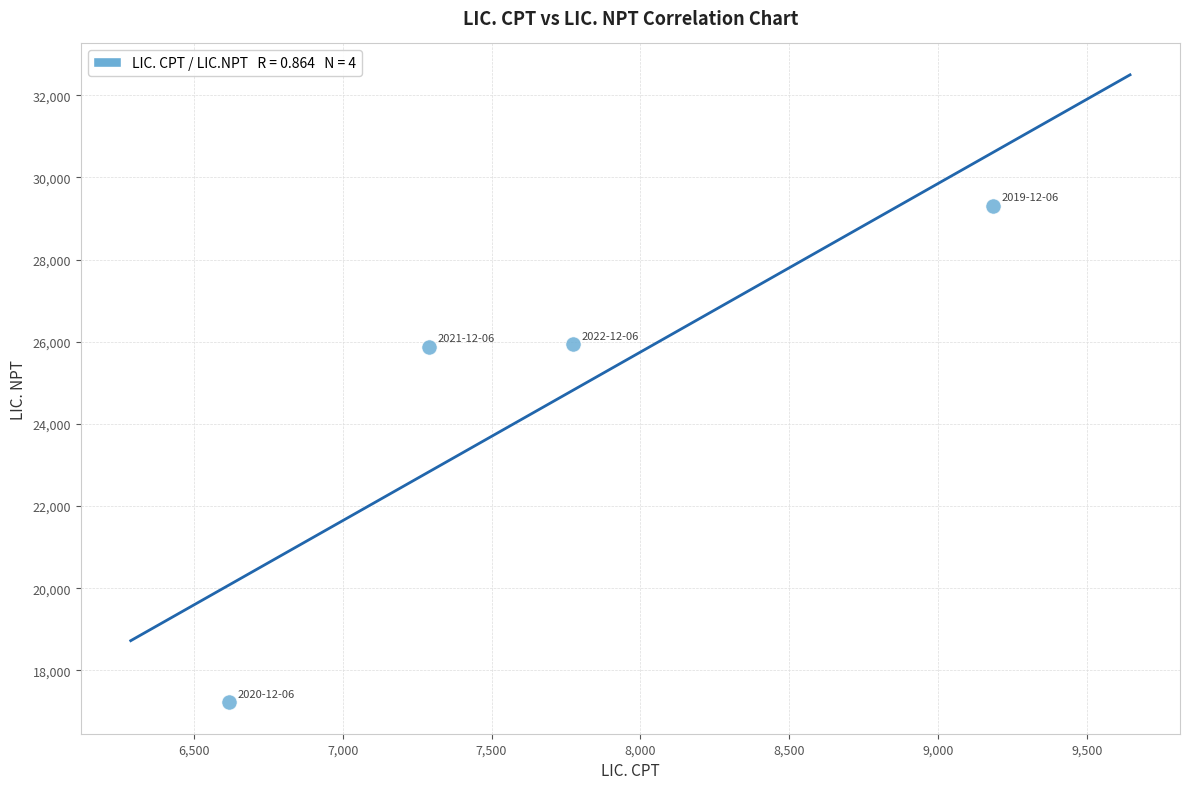

What is the range of X values (max minus min)?

2566